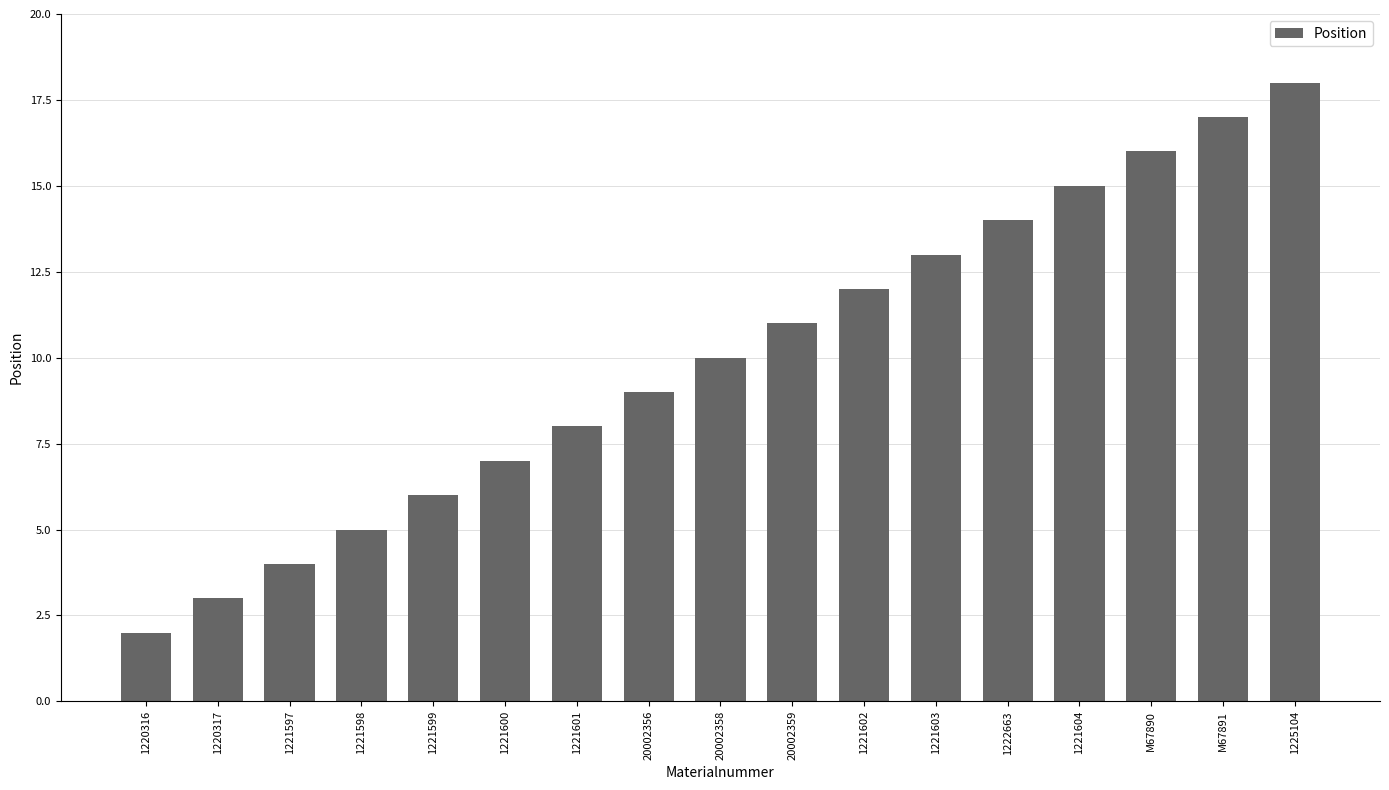

What value does the data have at 1221602?

12